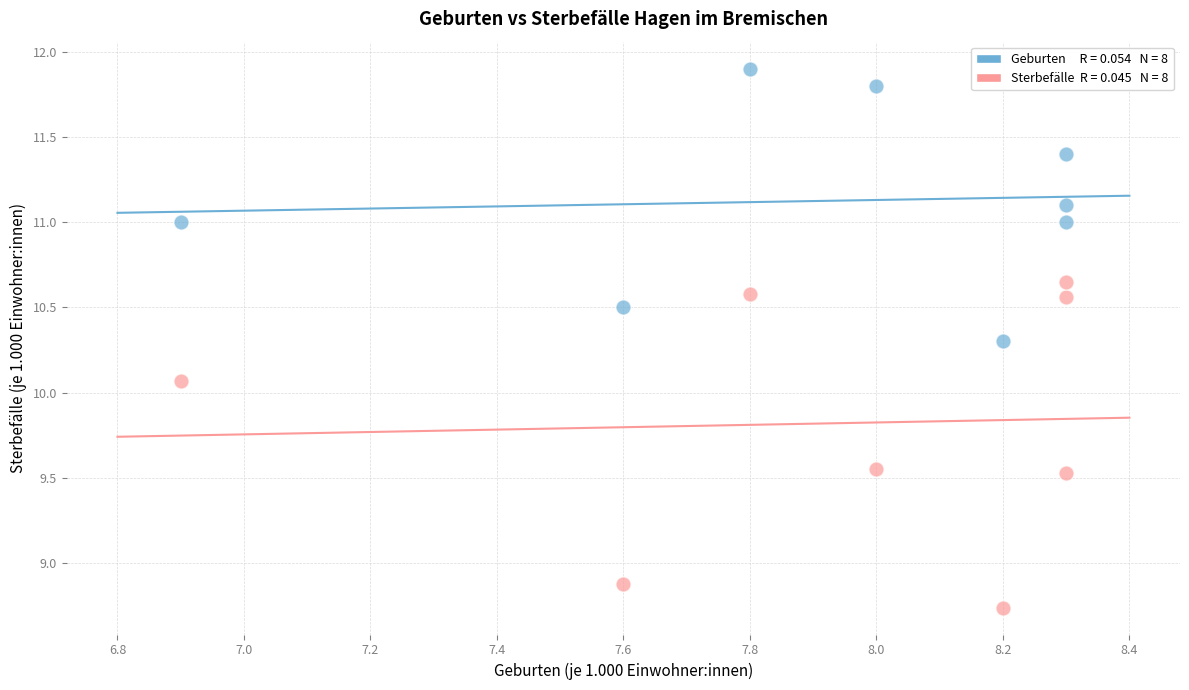

Across all series, what Y value is closest to 10?

10.1